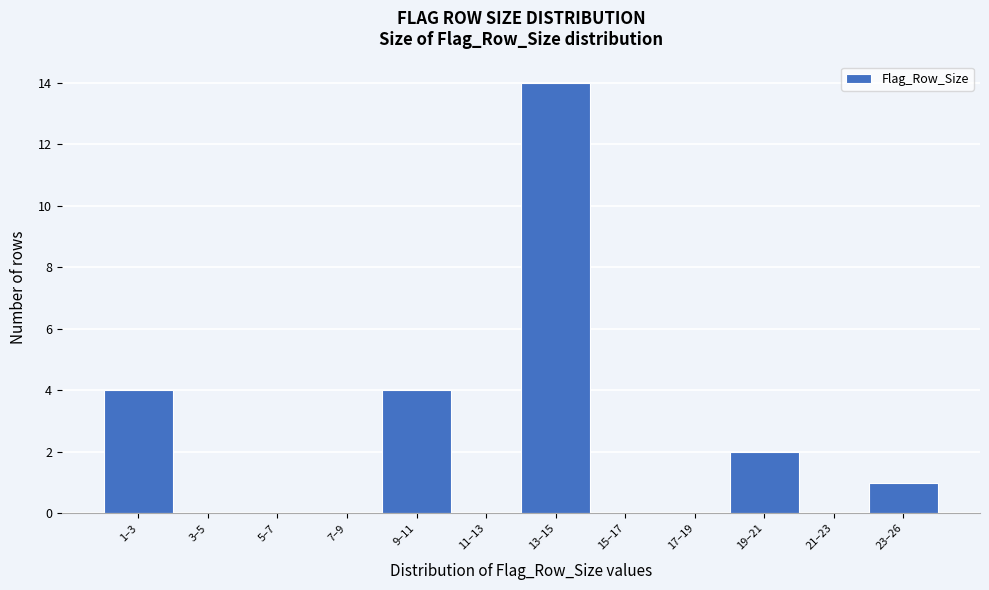

Reading left to right, what are all the values shown in this chart?

1–3=4	3–5=0	5–7=0	7–9=0	9–11=4	11–13=0	13–15=14	15–17=0	17–19=0	19–21=2	21–23=0	23–26=1